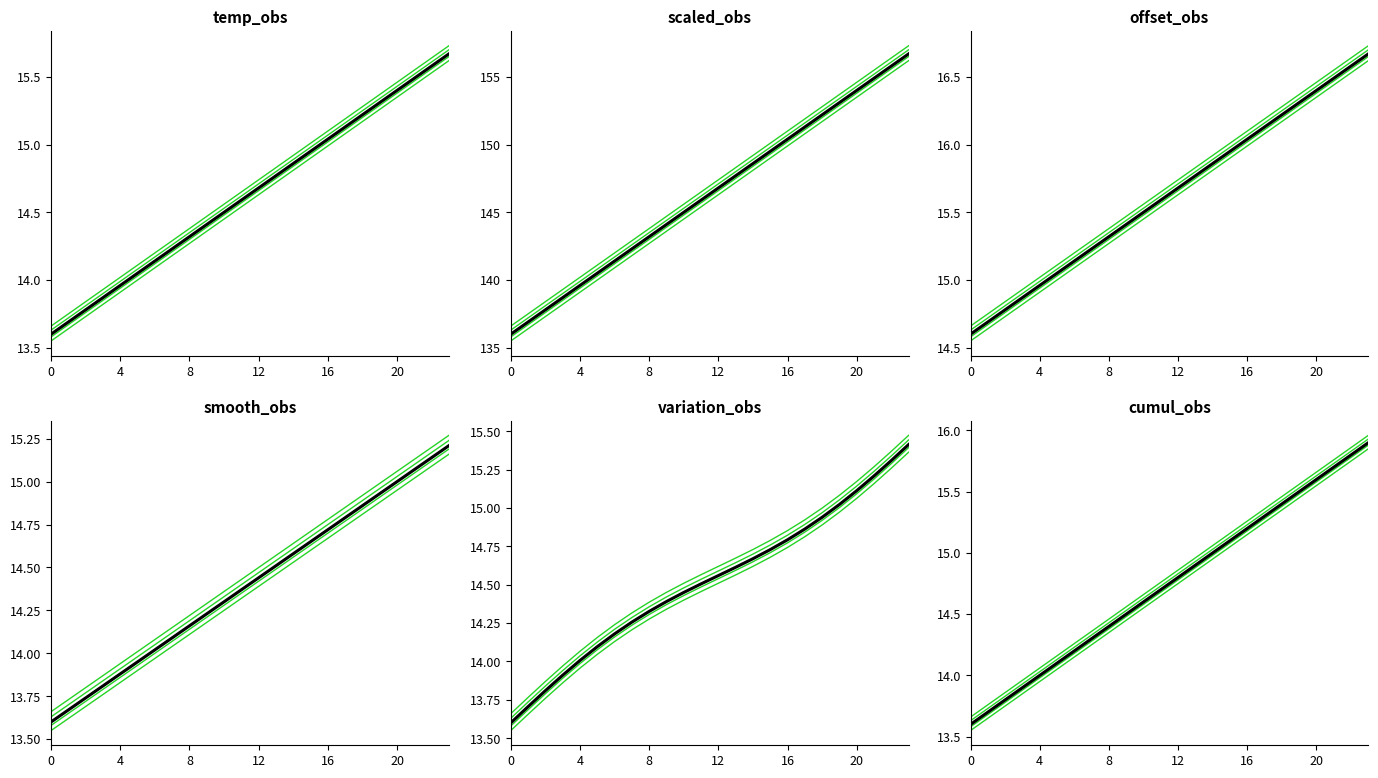

How many lines are shown in the chart?

6